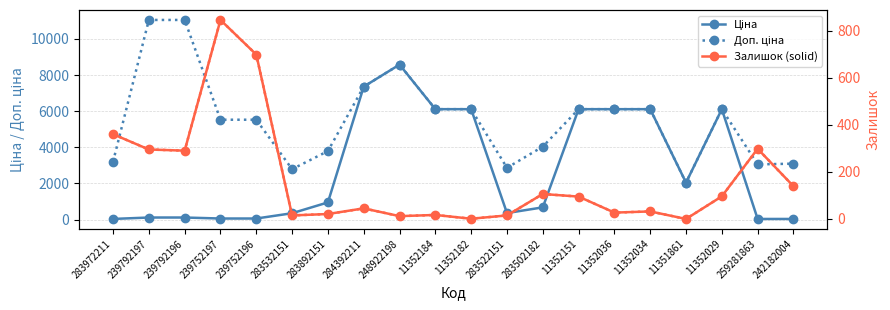

What is the total value across all series at 283972211?

3957.1